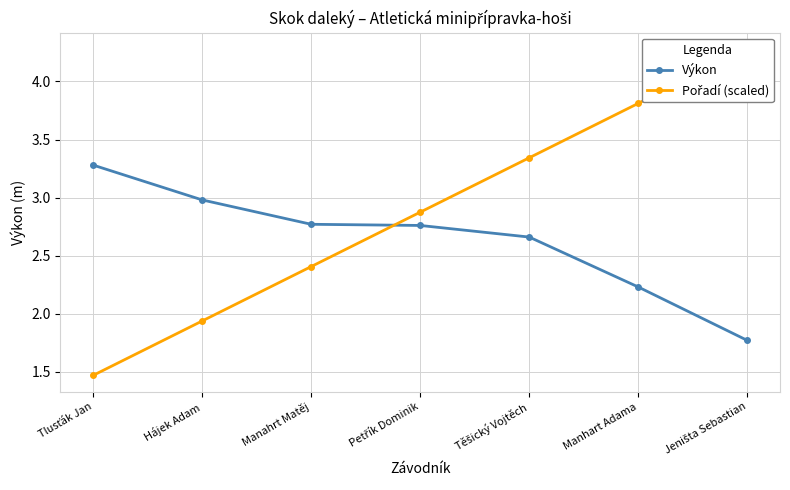

What is the spread (max minus min) of values at Tlusťák Jan?

1.8